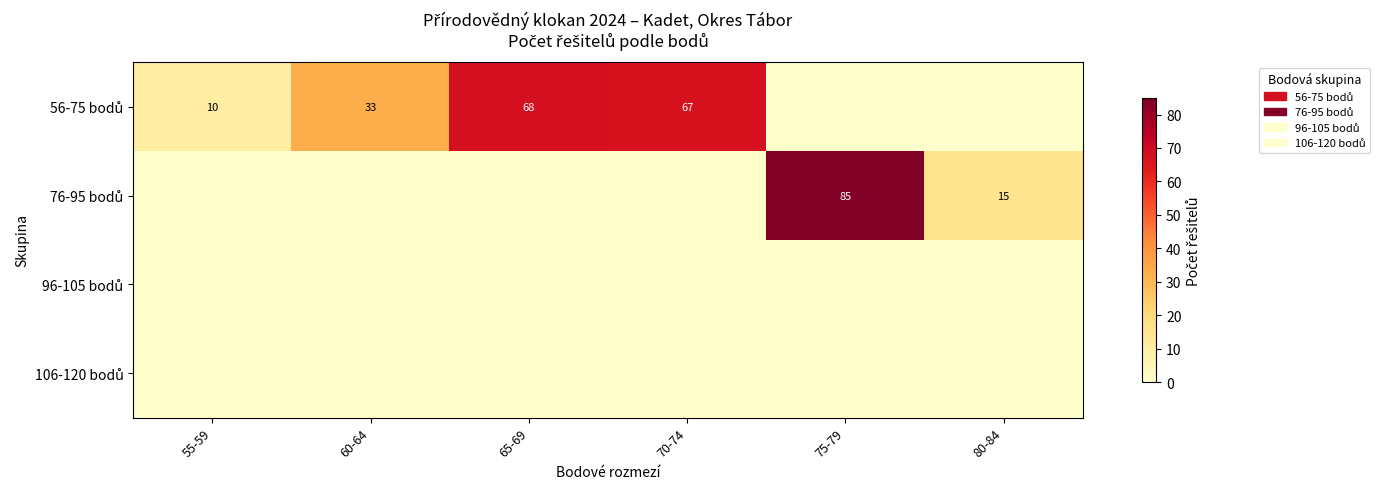

Which series changed the most between 55-59 and 60-64?

56-75 bodů